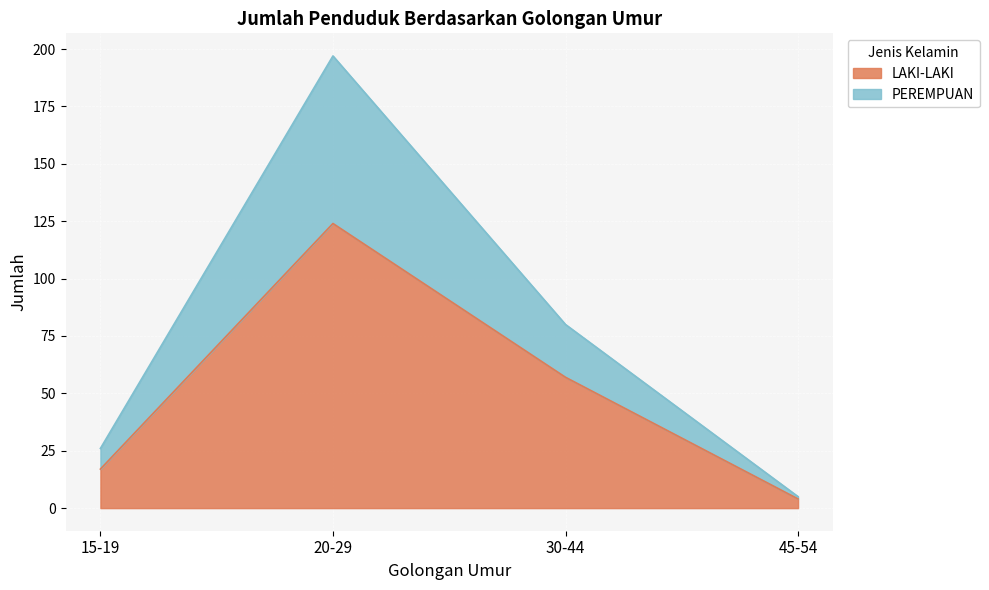

What is the difference between the second highest and second lowest values in the LAKI-LAKI series?

40